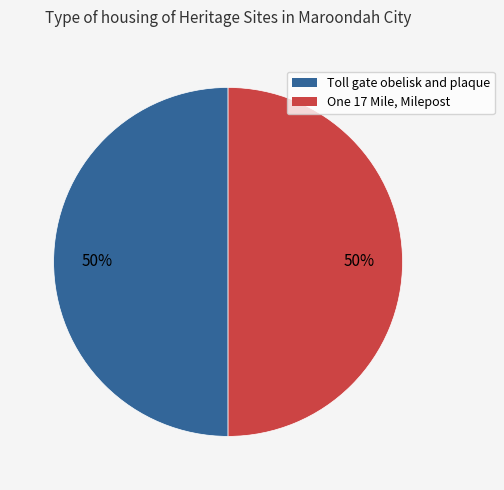

Is the sum of Toll gate obelisk and plaque and One 17 Mile, Milepost greater than half?

Yes